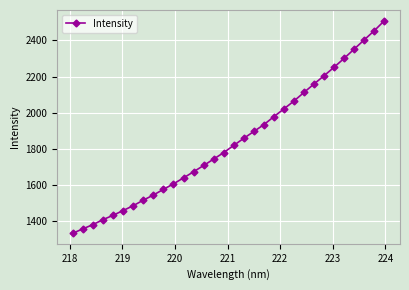

What is the average value?

1841.9